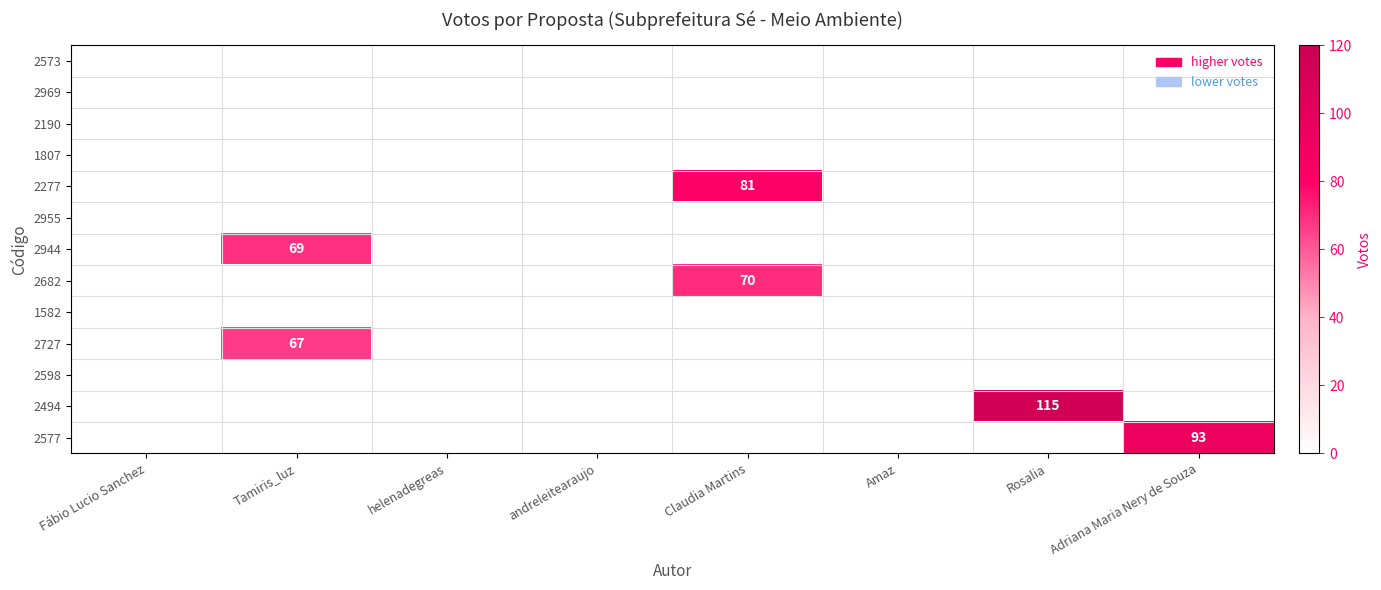

Which series has the largest total across all categories?

2494